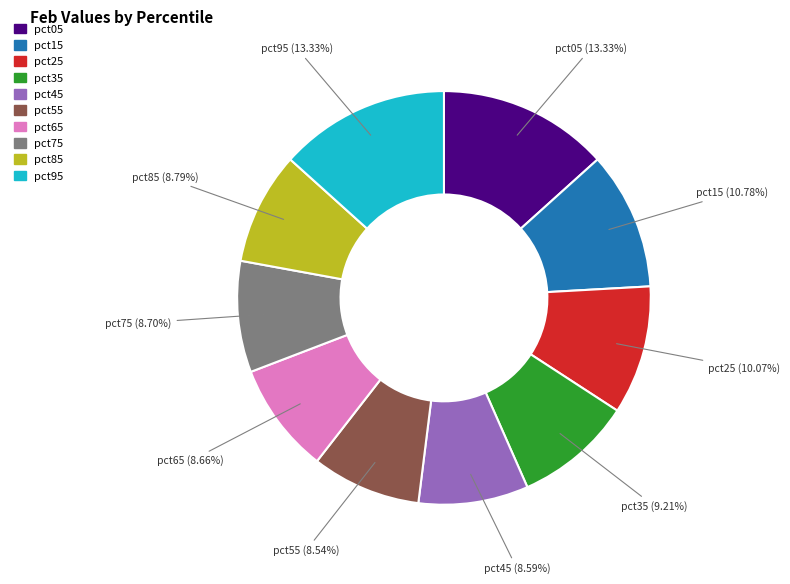

Approximately how many times larger is the value at pct85 compared to pct25?

0.9